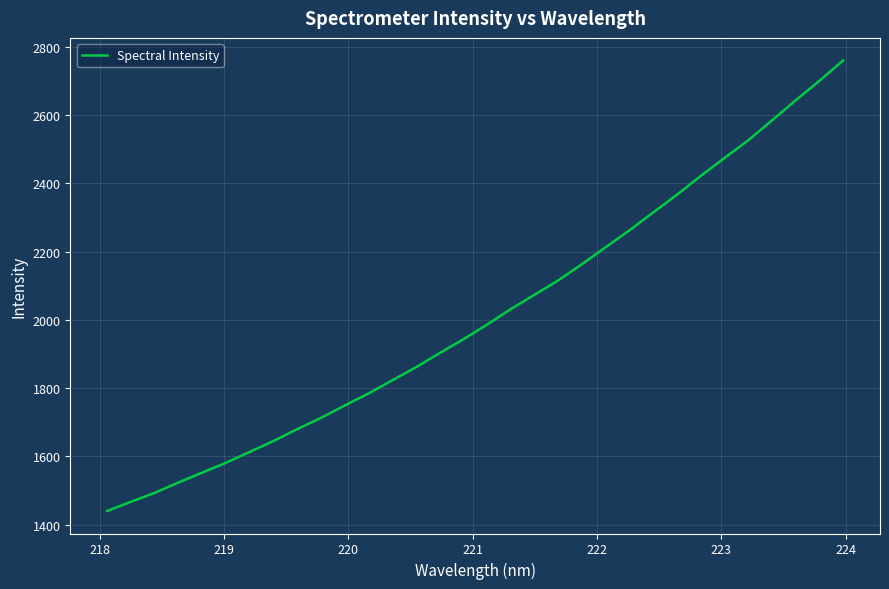

Count the number of categories in the chart.

32